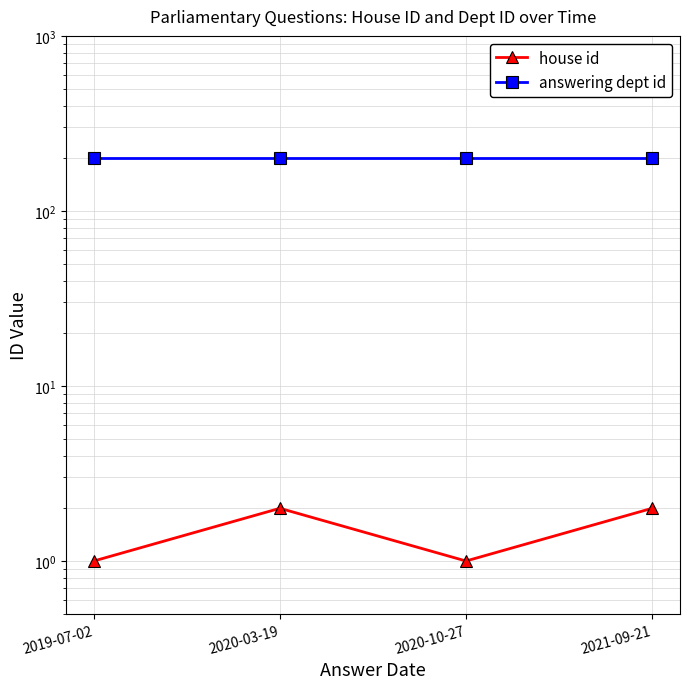

What is the total value across all series at 2021-09-21?

203